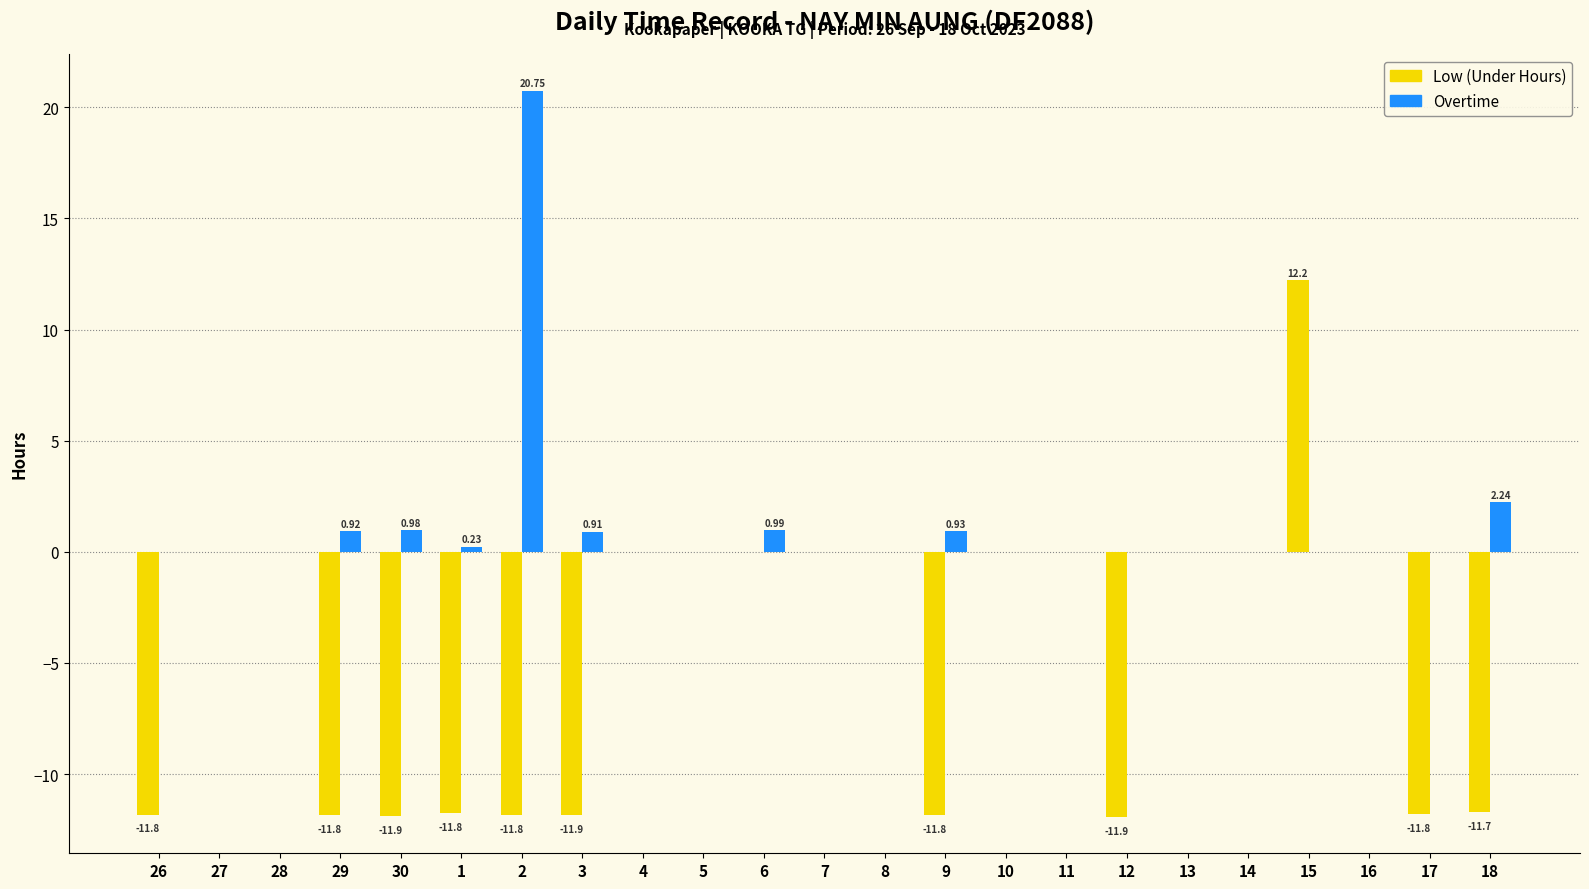

Does the chart contain stacked bars?

No